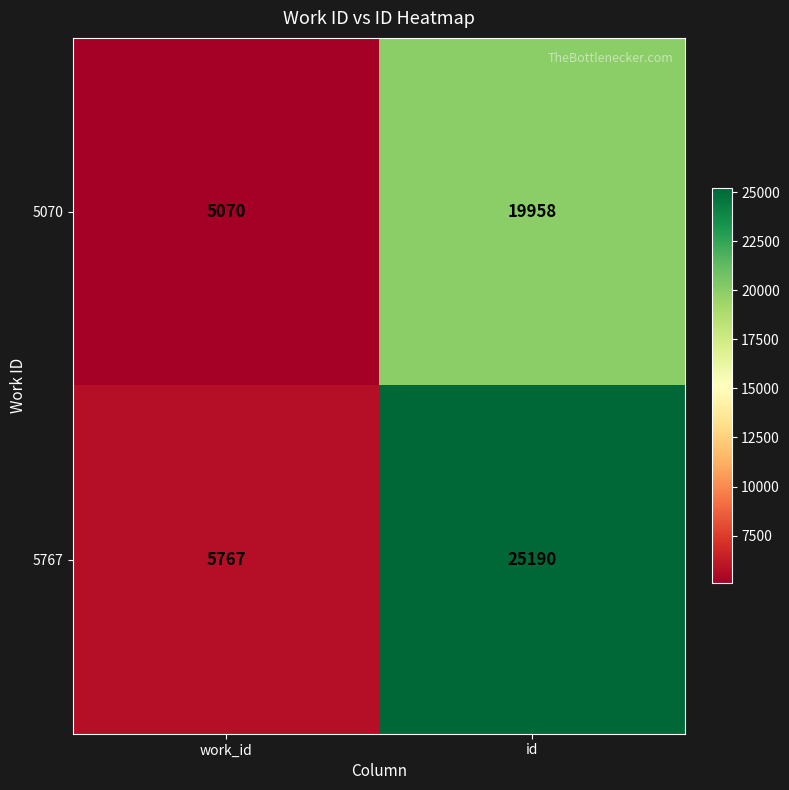

Where is 5070 nearest to the value 12514?

work_id